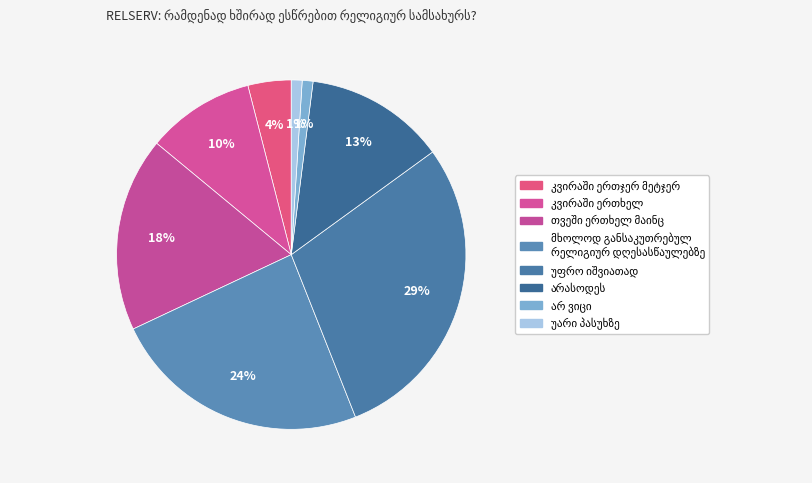

How many segments does this pie chart have?

8